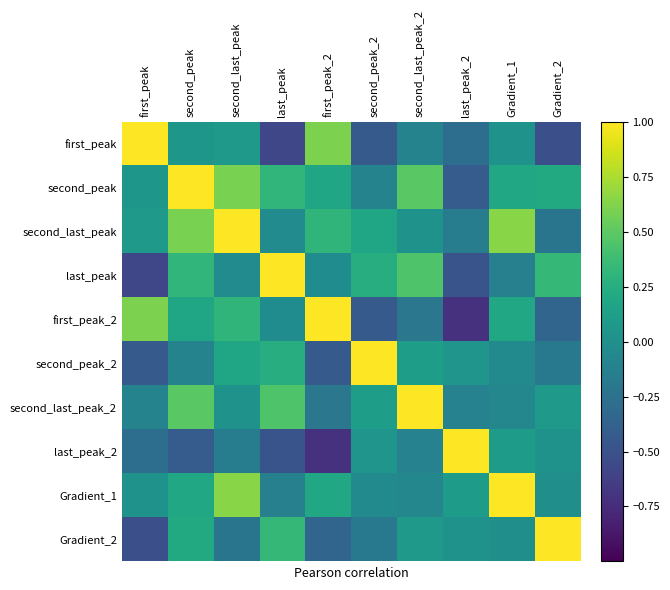

What is the greatest value displayed?

1.0